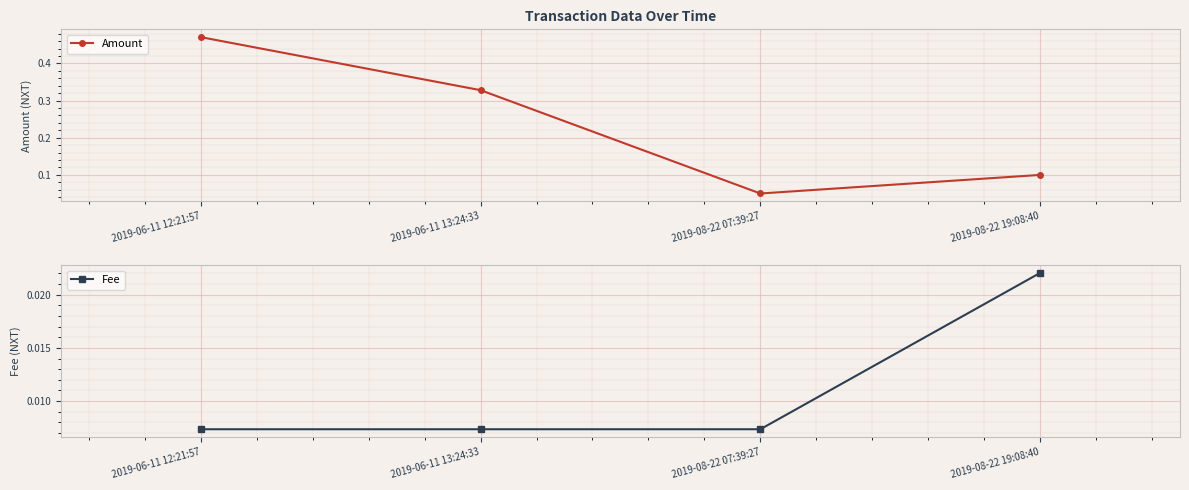

The Amount series shows 0.3 at 2019-06-11 13:24:33. True or false?

True